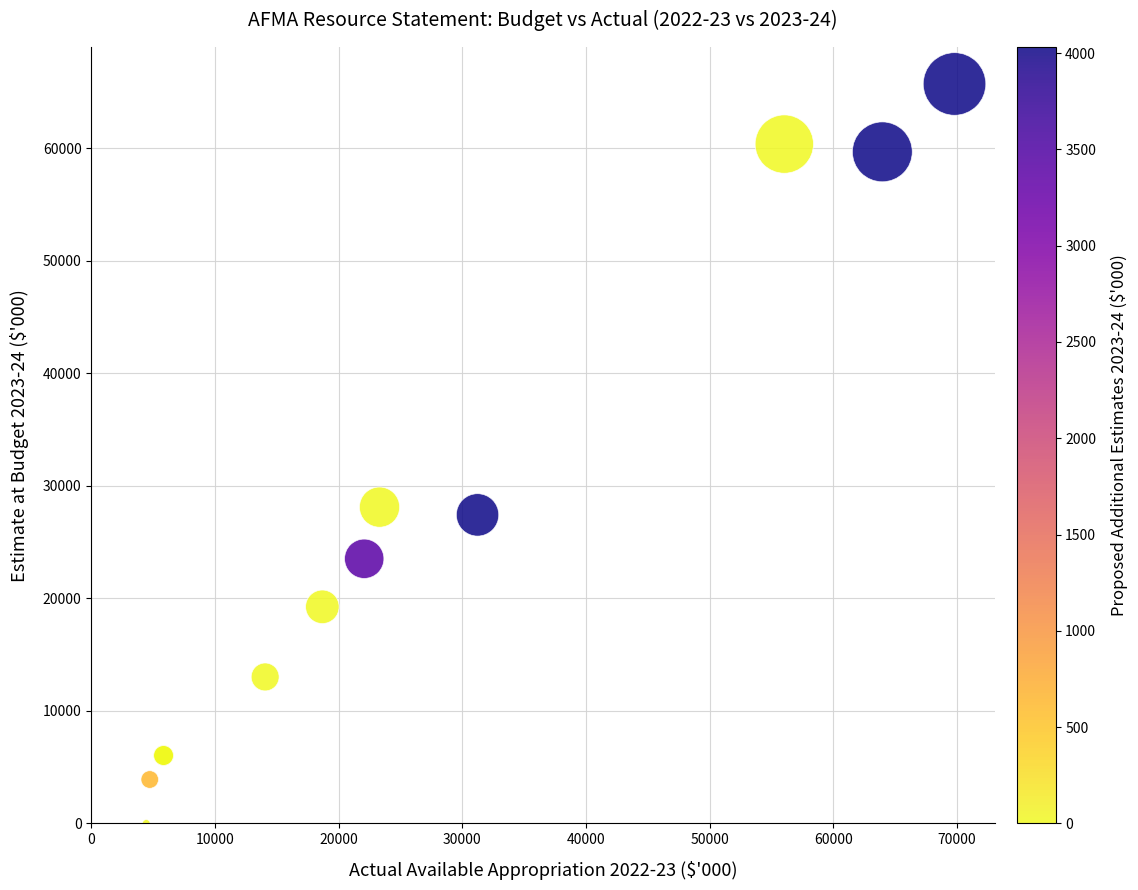

What Y value in the scatter plot is closest to 32845?

28097